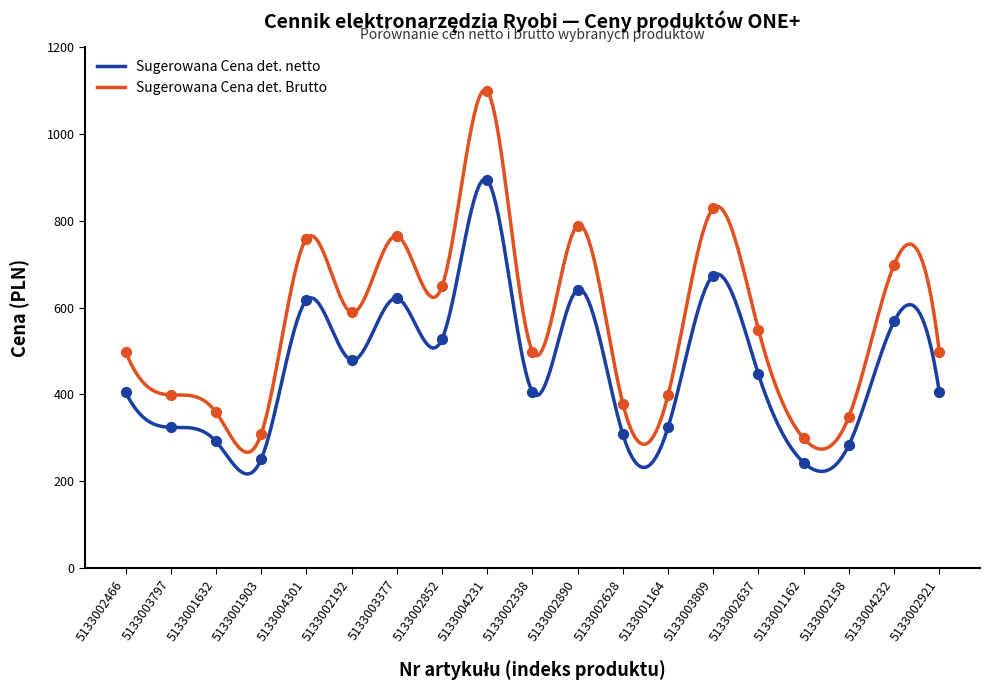

At how many categories does at least one series exceed 251?

19